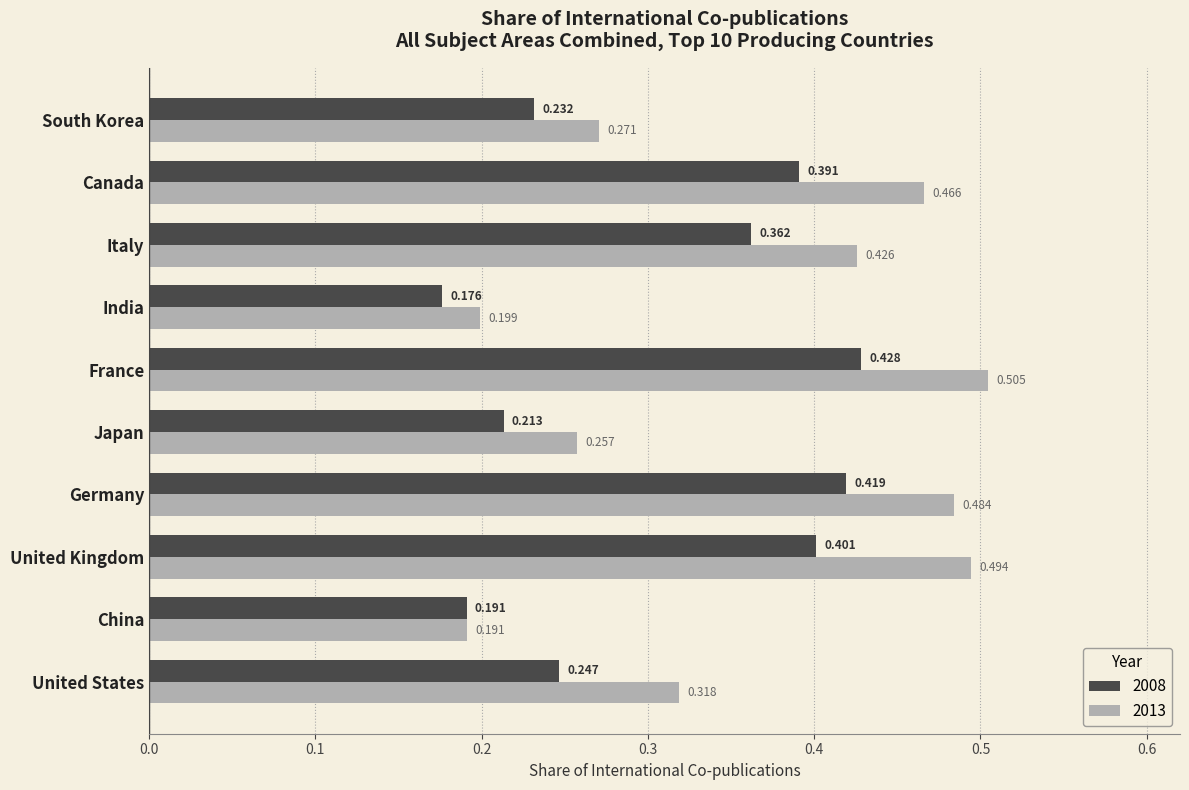

How many 2013 values are between 0 and 1?

10